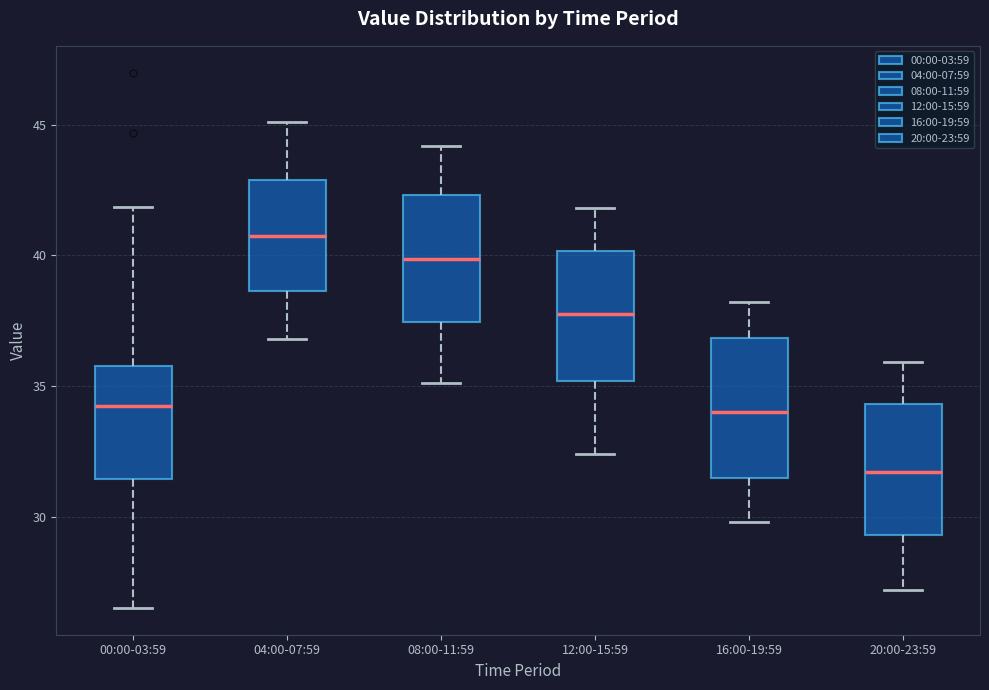

Reading left to right, transcribe this box plot: for each box, give where its median line is, the range the box spans, and where its two whiskers end, as read against the y-axis. The values are not printed on the chart, so give them approximately, as read against the axis.

00:00-03:59: median 34.0, box 31.5 to 36.0, whiskers 26.5 to 42.0
04:00-07:59: median 41.0, box 38.5 to 43.0, whiskers 37.0 to 45.0
08:00-11:59: median 40.0, box 37.5 to 42.5, whiskers 35.0 to 44.0
12:00-15:59: median 38.0, box 35.0 to 40.0, whiskers 32.5 to 42.0
16:00-19:59: median 34.0, box 31.5 to 37.0, whiskers 30.0 to 38.0
20:00-23:59: median 31.5, box 29.5 to 34.5, whiskers 27.0 to 36.0